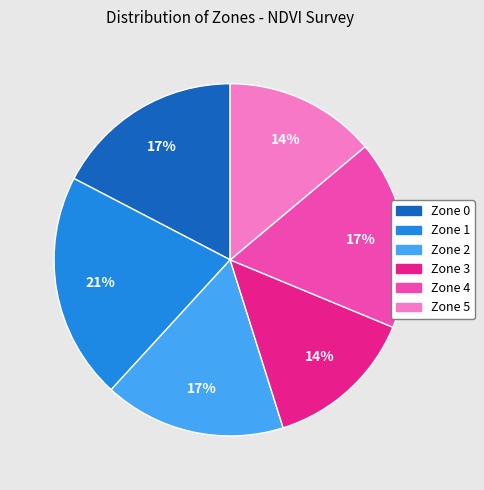

Is it true that Zone 3 is 5% of the pie?

False